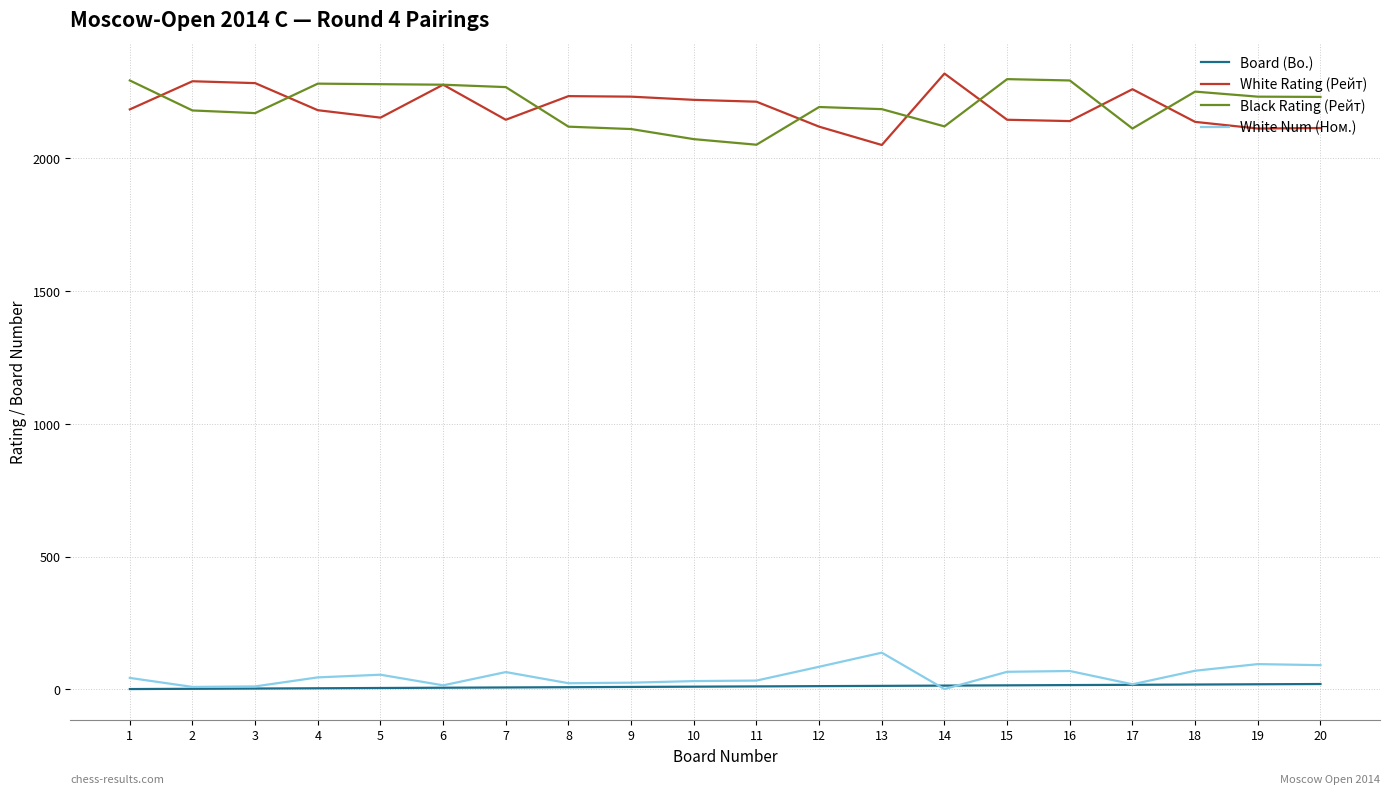

True or false: White Num (Ном.) and Black Rating (Рейт) cross at least once.

False